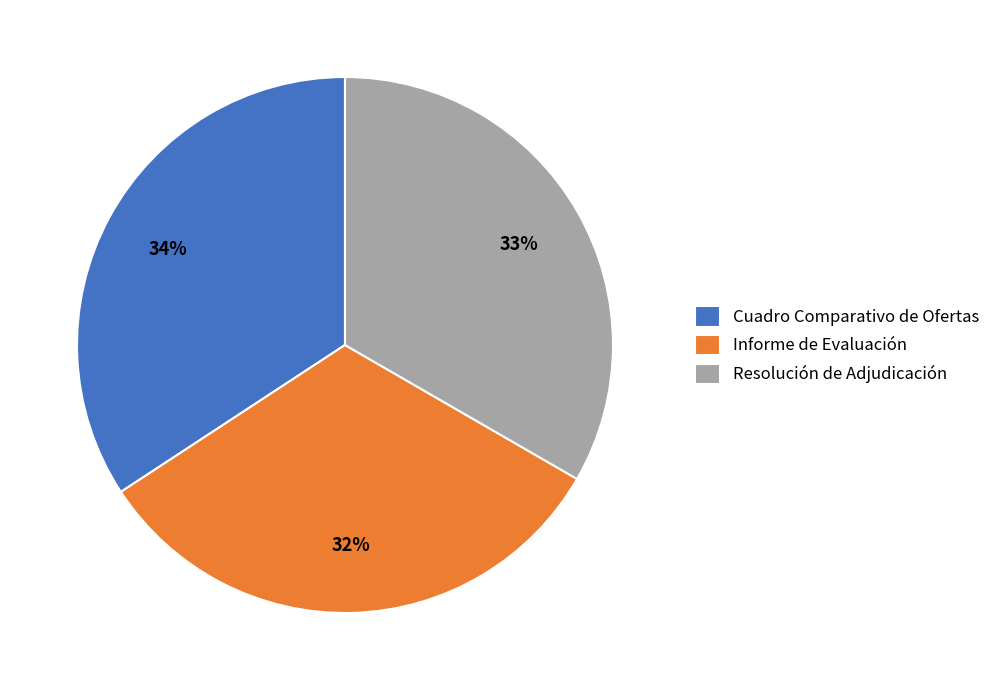

Count the number of slices in the pie.

3